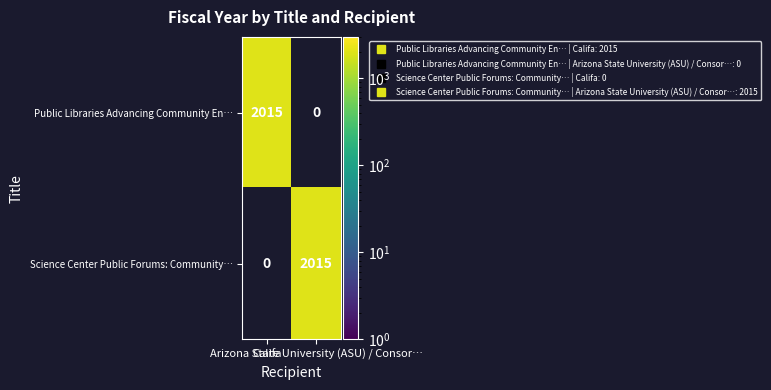

What is the difference between the maximum and minimum values in the Science Center Public Forums: Community… series?

2015